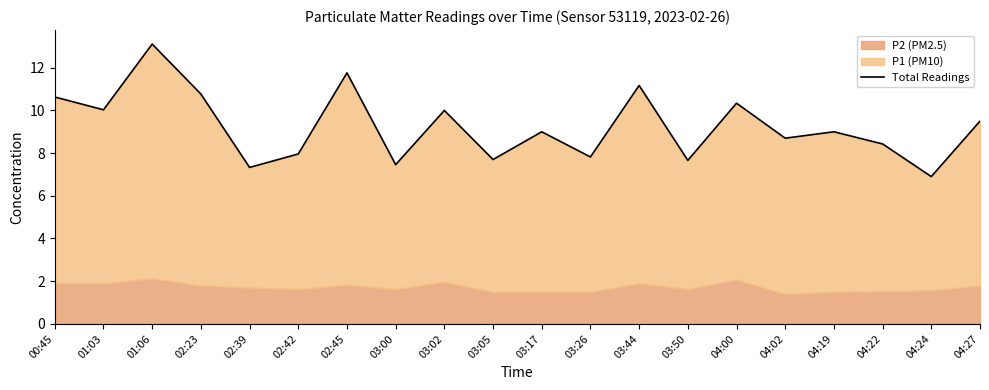

What is the value of the 7th point from the left?

11.8